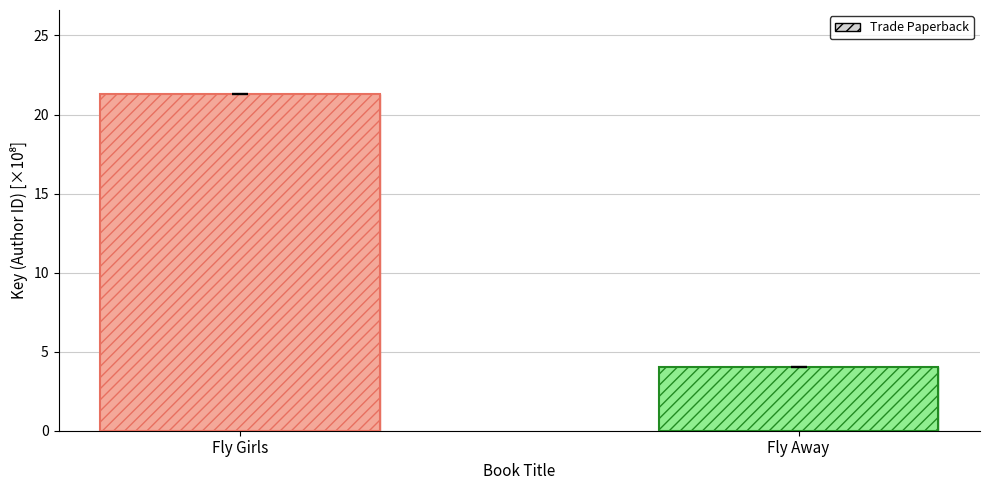

Is the value of Hardcover at Fly Away greater than the value of Trade Paperback at Fly Girls?

No